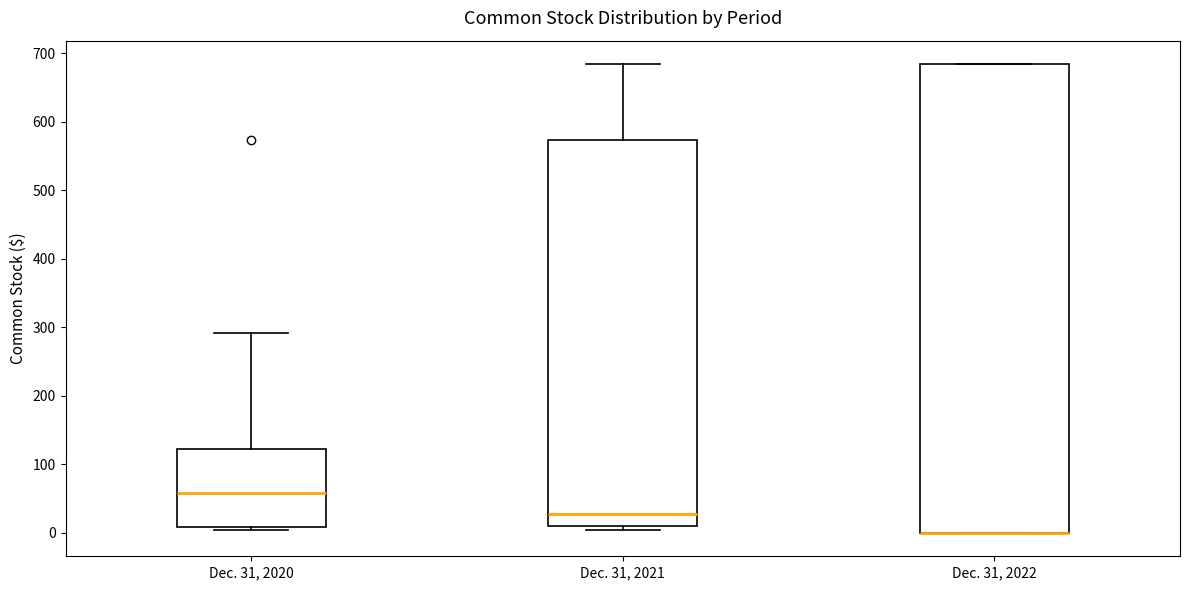

Reading left to right, transcribe this box plot: for each box, give where its median line is, the range the box spans, and where its two whiskers end, as read against the y-axis. The values are not printed on the chart, so give them approximately, as read against the axis.

Dec. 31, 2020: median 60, box 10 to 120, whiskers 0 to 290
Dec. 31, 2021: median 30, box 10 to 570, whiskers 0 to 680
Dec. 31, 2022: median 0 (drawn on the box's lower edge), box 0 to 680, whiskers 0 to 680